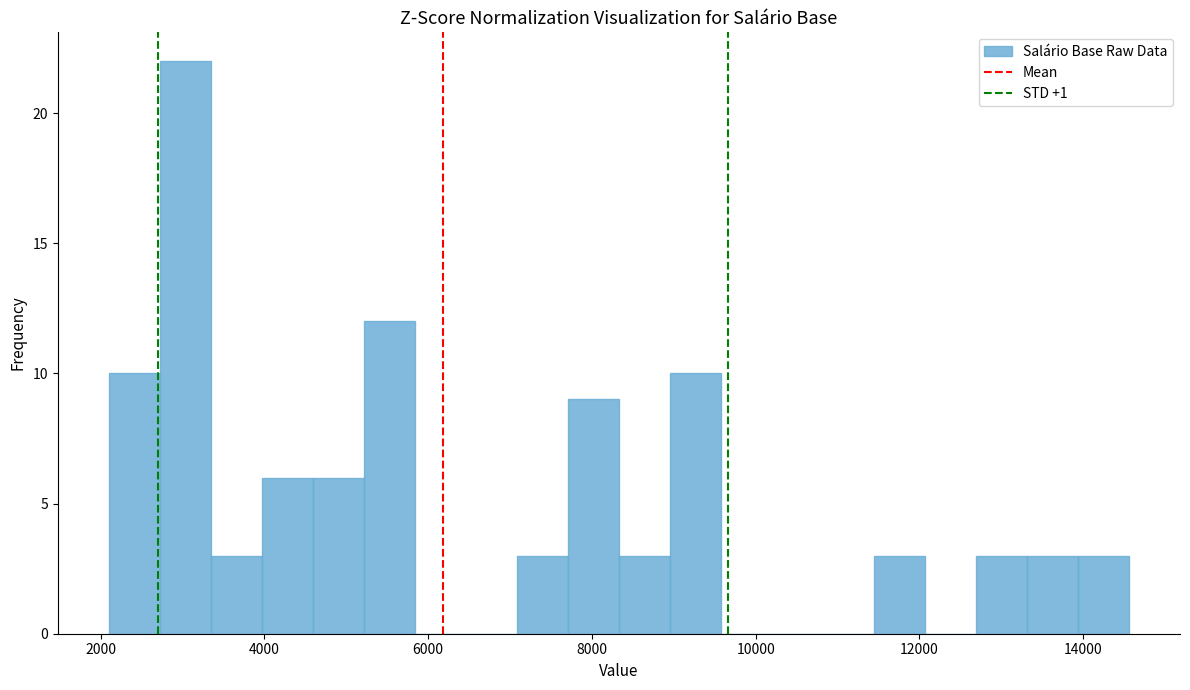

Read against the x-axis, roughly where is the centre of the tallest bar?

3000